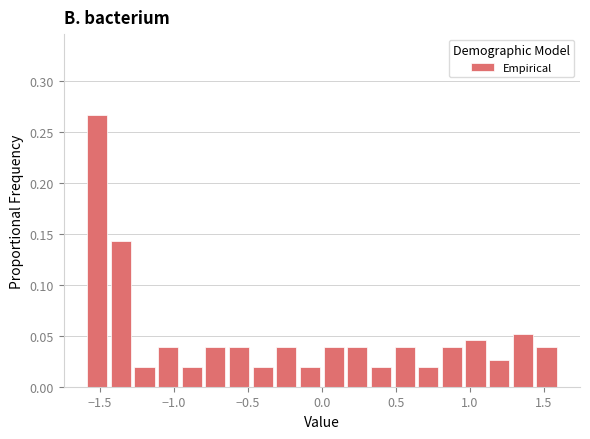

Around what value on the x-axis is the tallest bar? Give the approximate position of its centre, as read against the axis.

-1.50